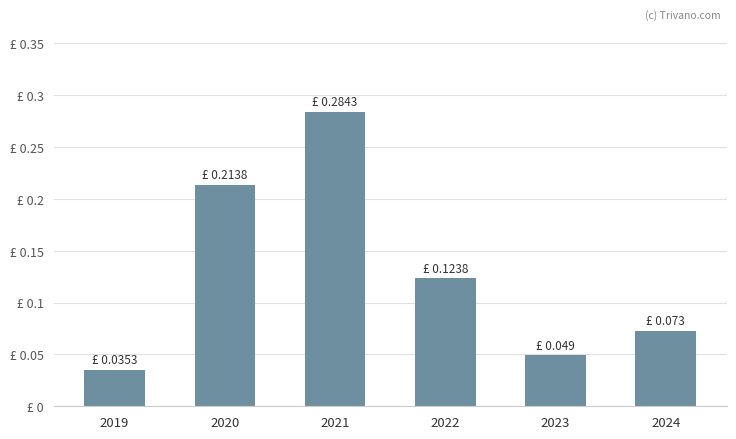

List the labels in order of value, largest first.

2021, 2020, 2022, 2024, 2023, 2019